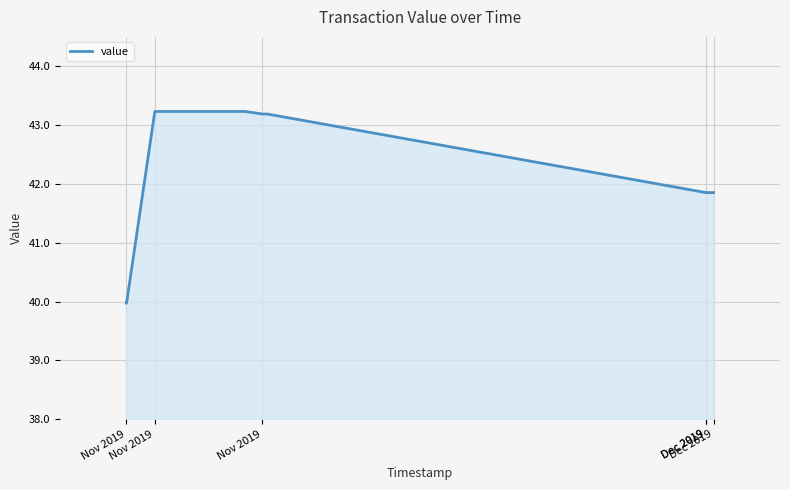

What is the difference between the maximum and minimum values?

3.3